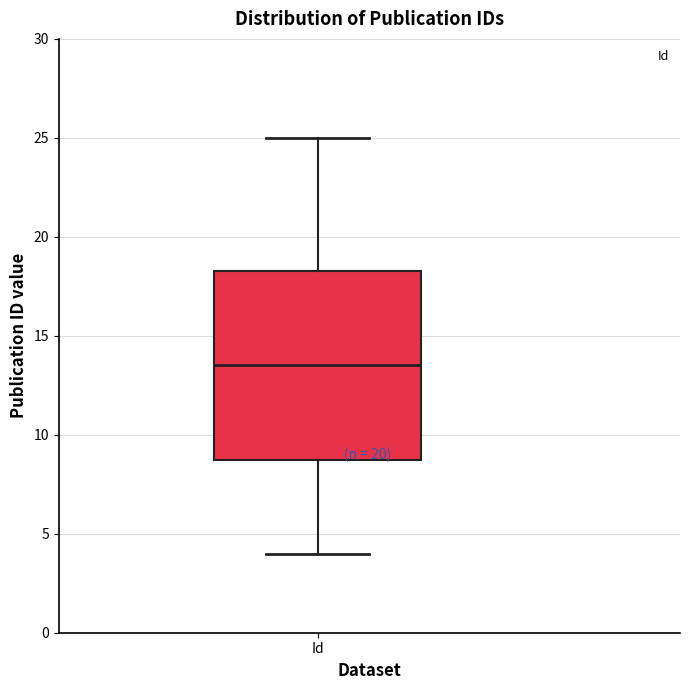

Read this box plot against the y-axis: the position of the median line, the range covered by the box, and the ends of both whiskers. The values are not printed on the chart, so give them approximately, as read against the axis.

median 13.5, box 9.0 to 18.5, whiskers 4.0 to 25.0